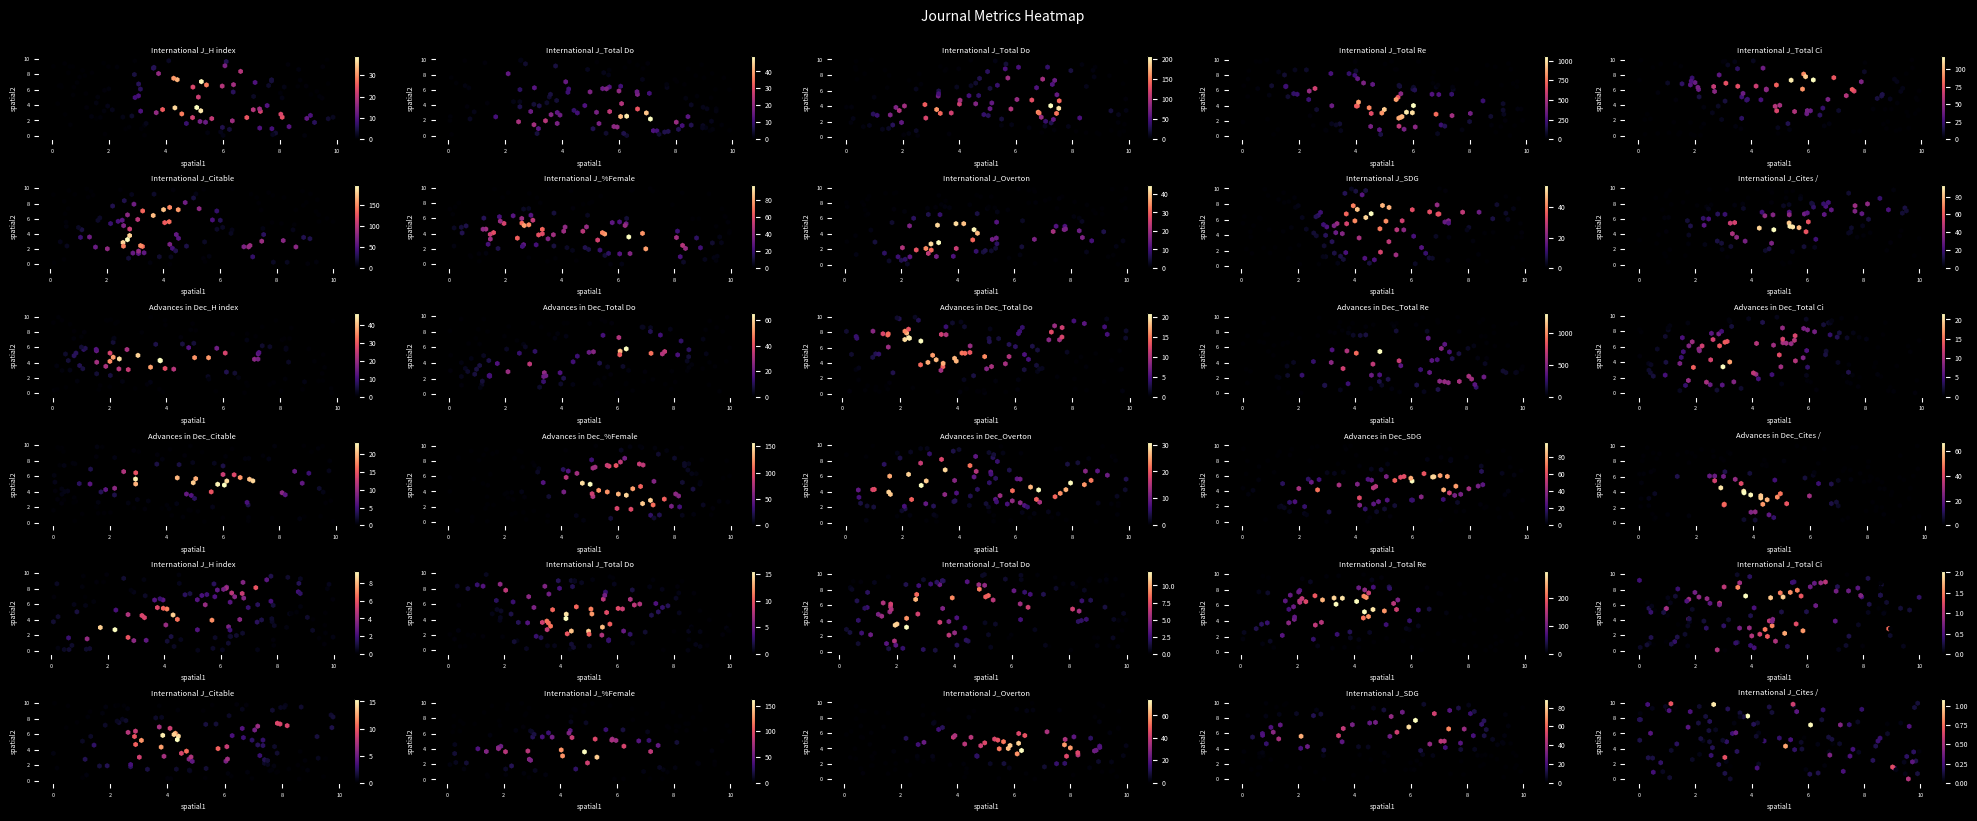

Between %Female and SDG, which is larger?

%Female